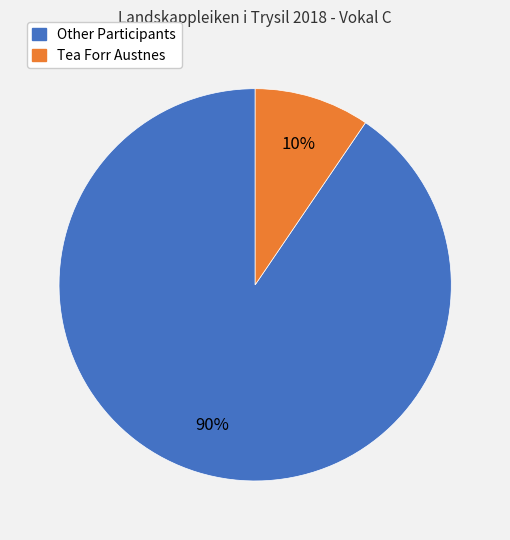

Is there any slice that represents more than half of the pie?

Yes